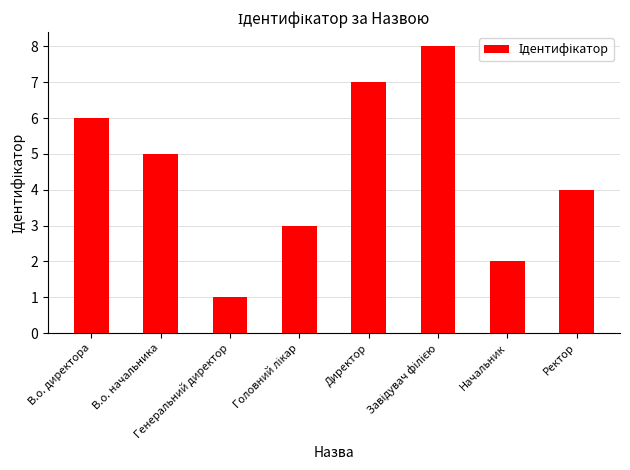

What is the label of the 7th bar from the left?

Начальник